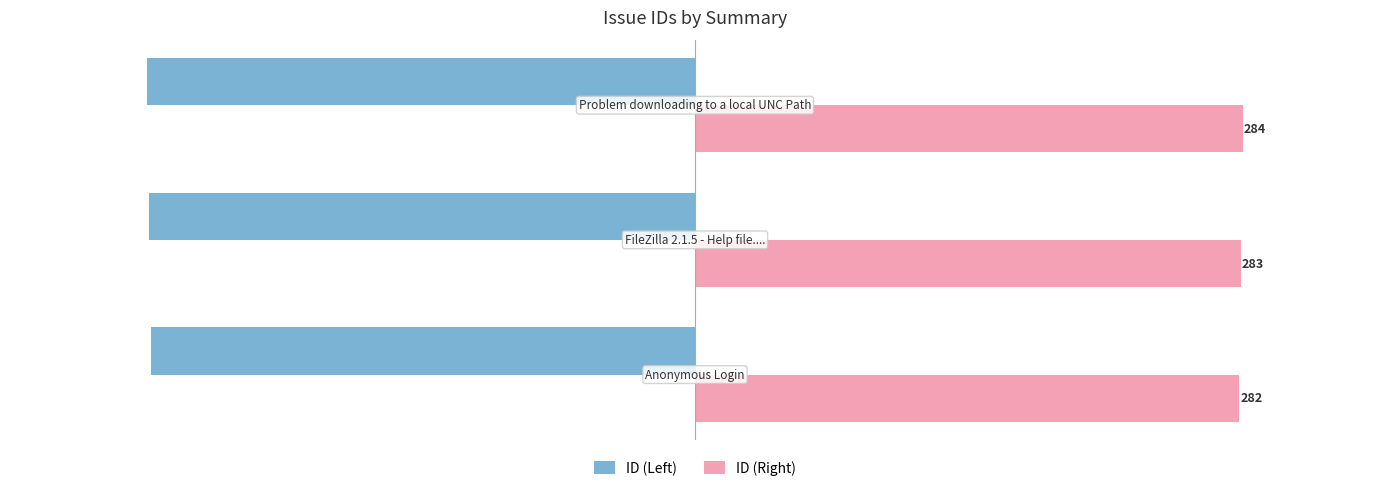

What is the average value of the ID (Left) series?

-283